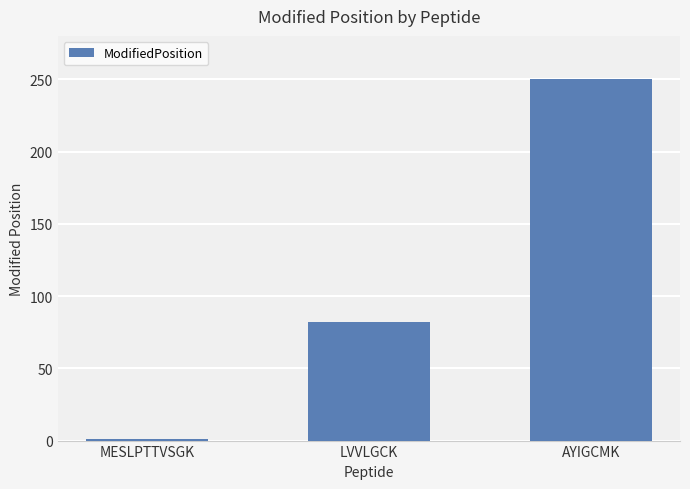

Rank the categories by value from highest to lowest.

AYIGCMK, LVVLGCK, MESLPTTVSGK